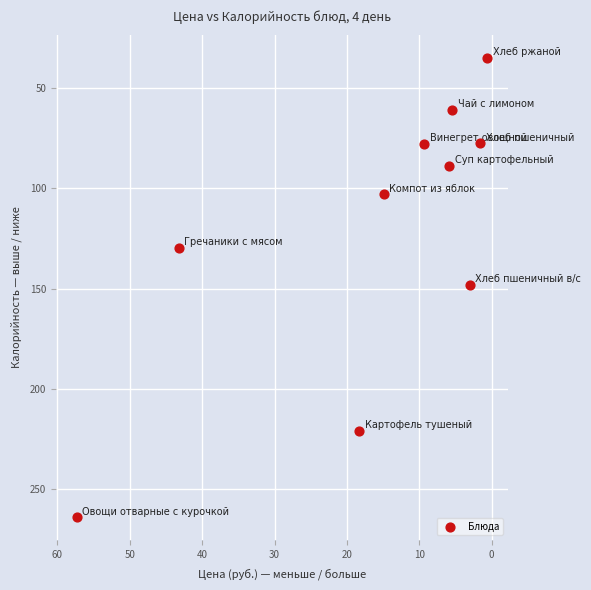

What is the average X value?

16.0